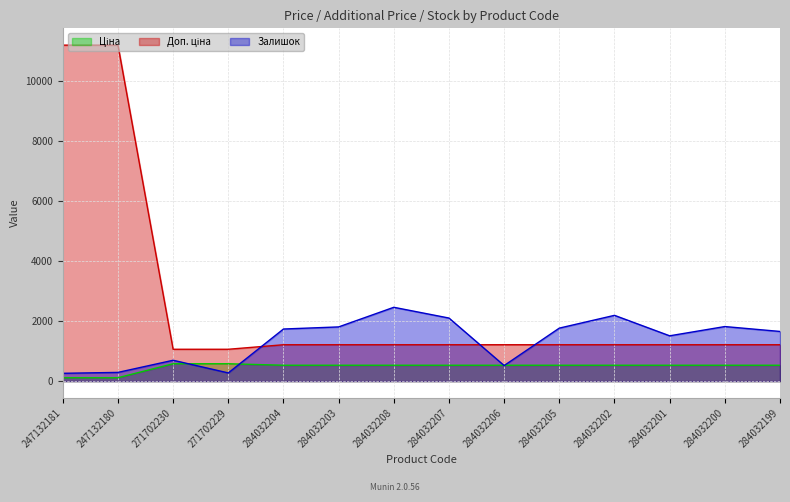

What is the difference between the maximum and minimum values in the Доп. ціна series?

10122.0